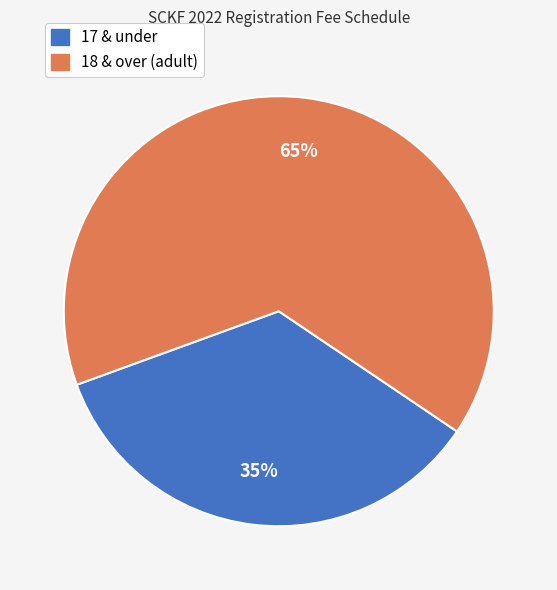

Count the number of slices in the pie.

2